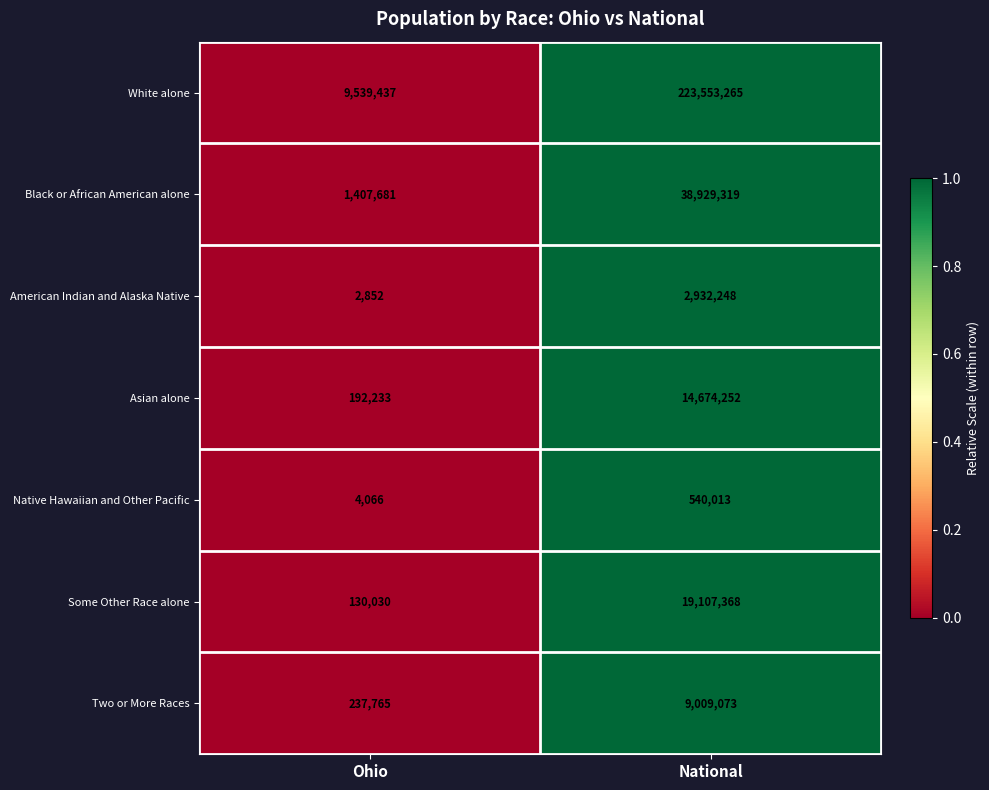

What is the total value across all series at National?

308745538